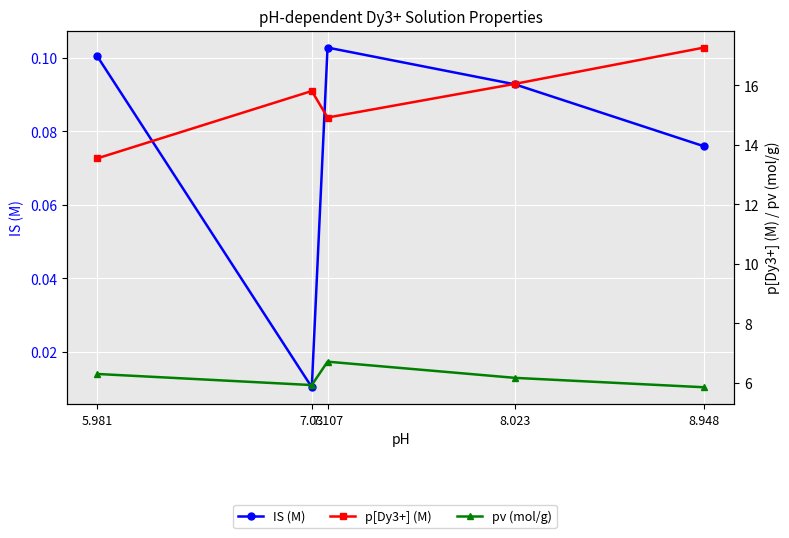

True or false: p[Dy3+] (M) and pv (mol/g) intersect in this chart.

False